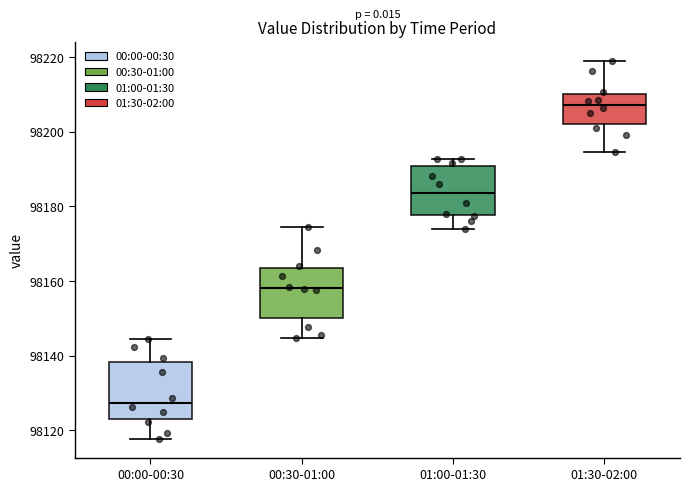

Which box's median line is the lowest?

00:00-00:30